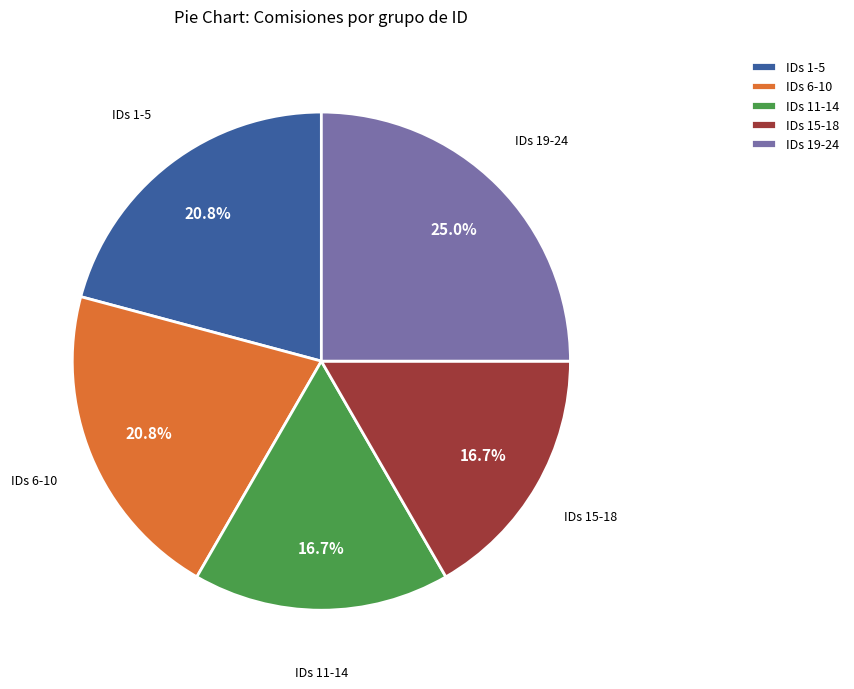

To the nearest percent, what is the average slice percentage?

20%